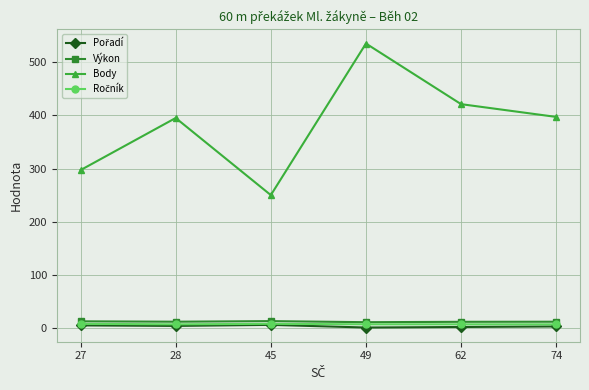

Which series has the widest spread of values?

Body